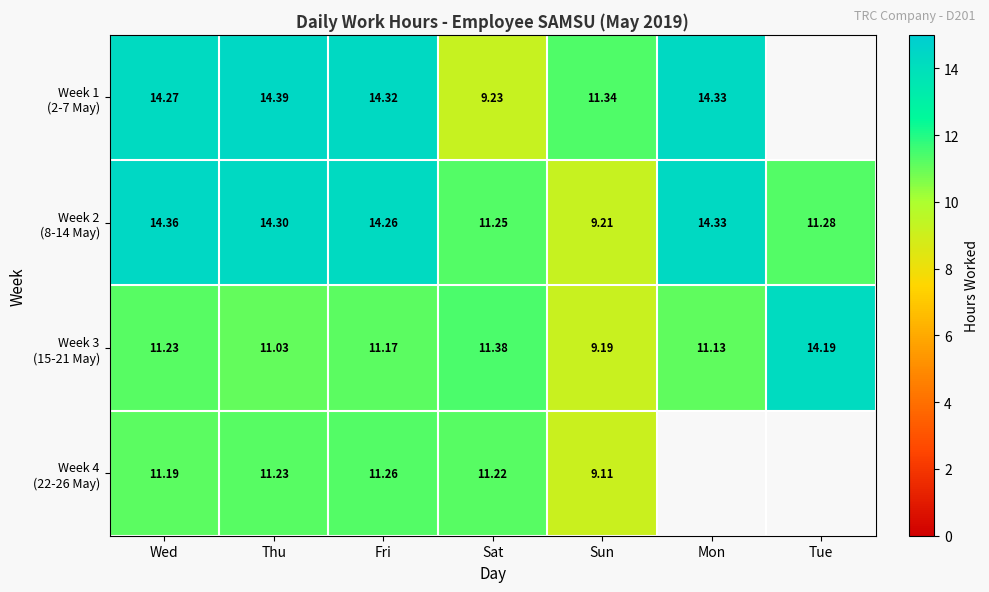

Rank the series by their maximum value, from lowest to highest.

Week 4 (22-26 May), Week 3 (15-21 May), Week 2 (8-14 May), Week 1 (2-7 May)